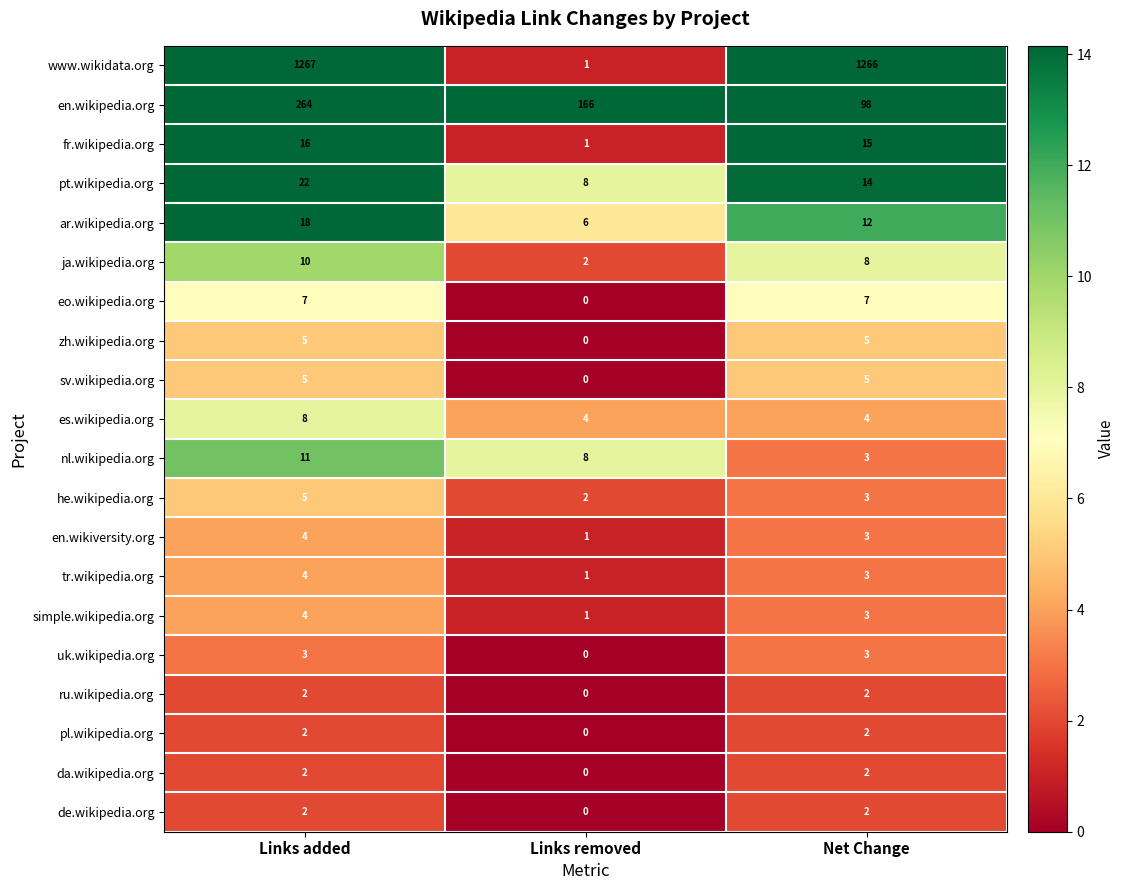

Where is eo.wikipedia.org nearest to the value 3?

Links removed